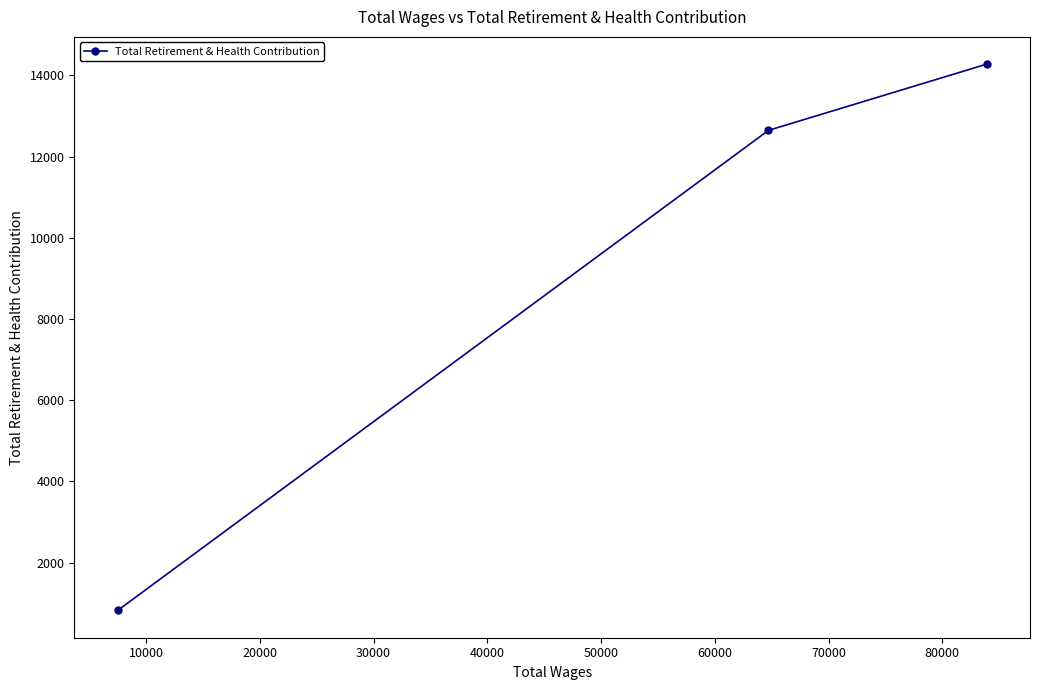

How many data points are above 12648?

1